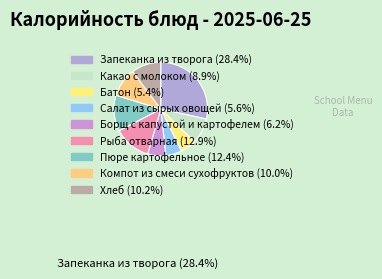

Combined, what portion of the pie is Батон and Рыба отварная?

18.2%